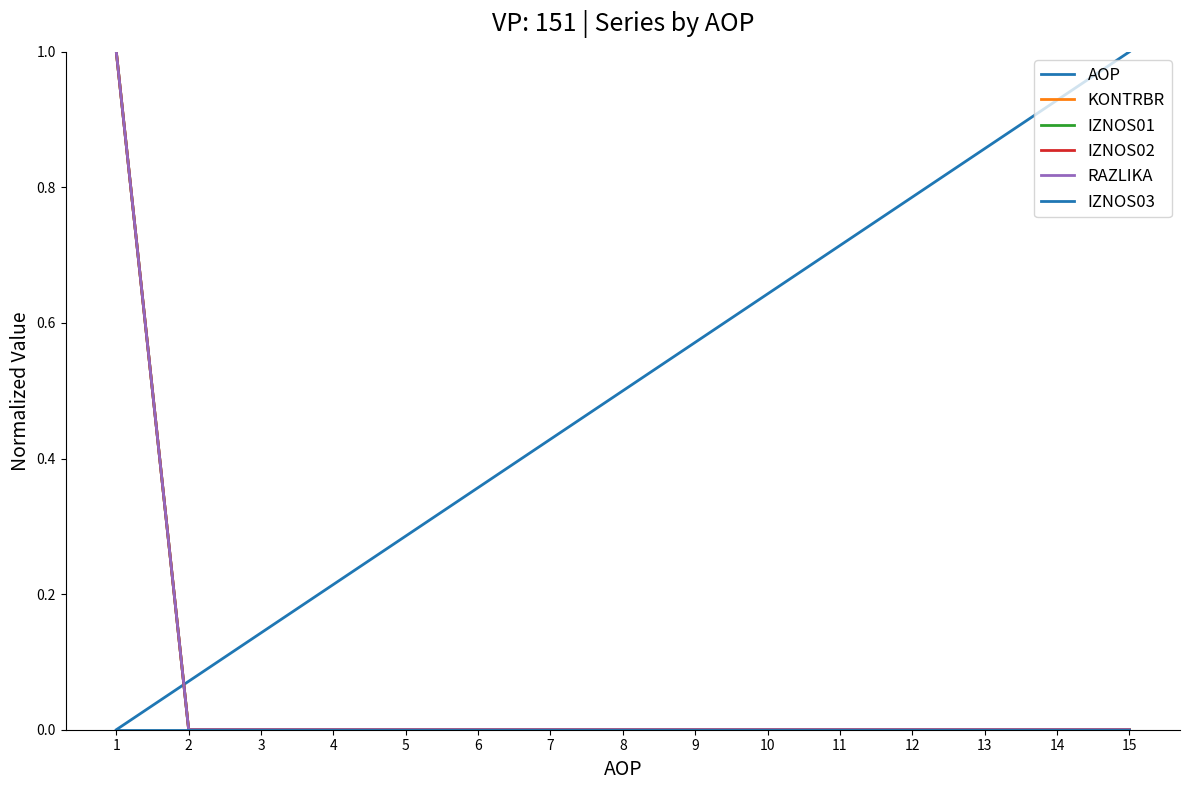

Does the chart display data point markers on the line(s)?

No